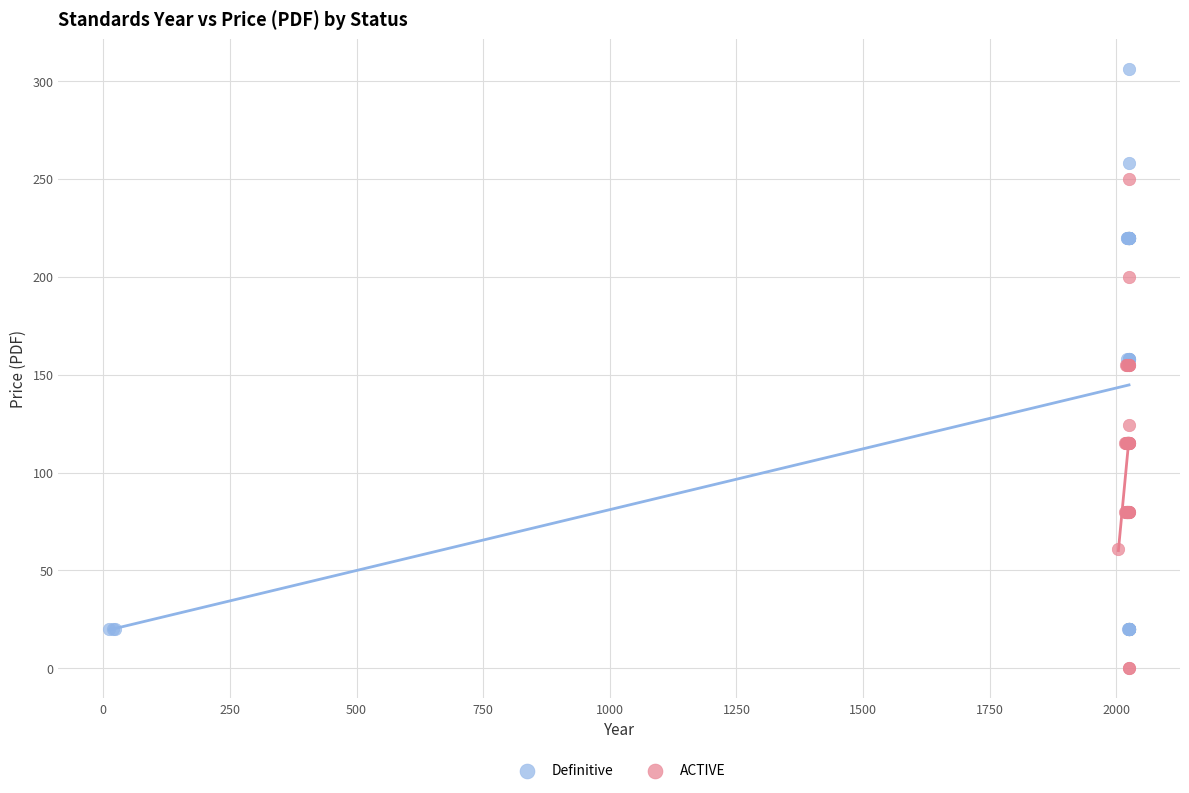

What are all the series names shown in the legend?

Definitive, ACTIVE